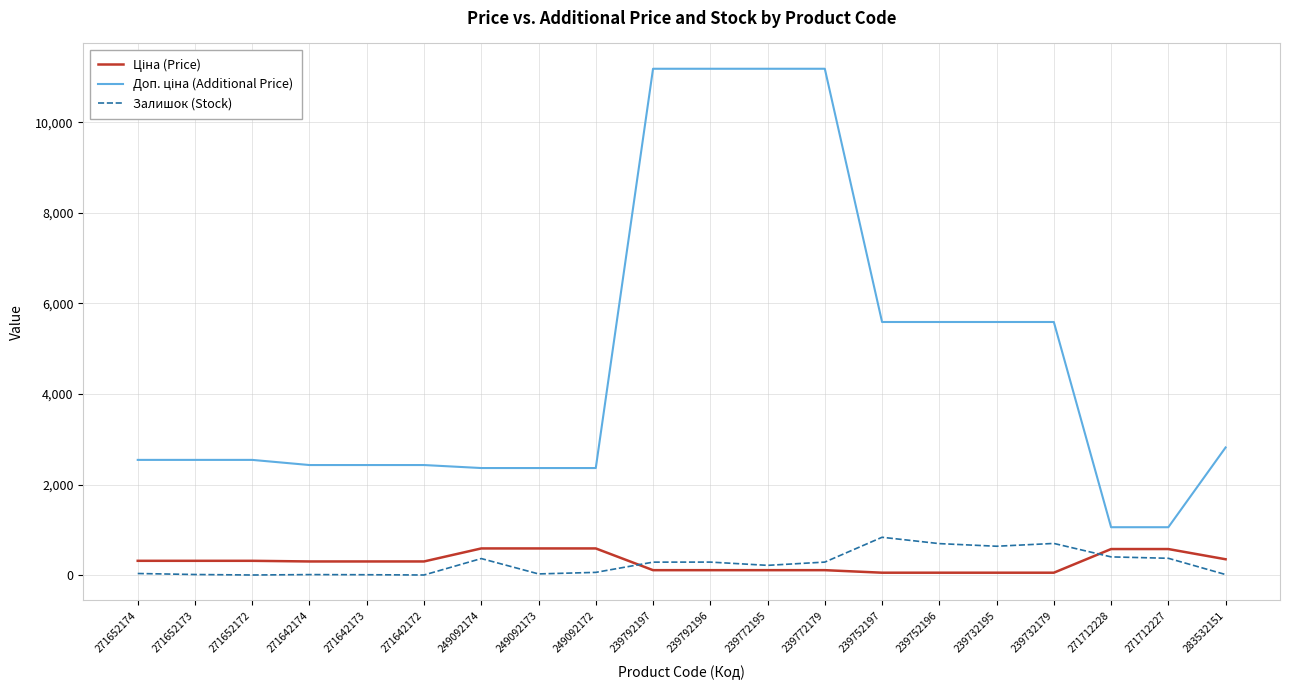

What is the maximum value for Залишок (Stock)?

838.0